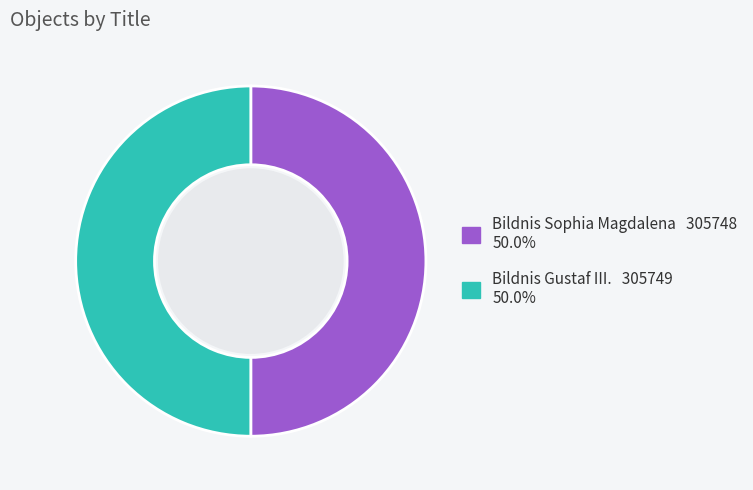

Count the number of slices in the pie.

2